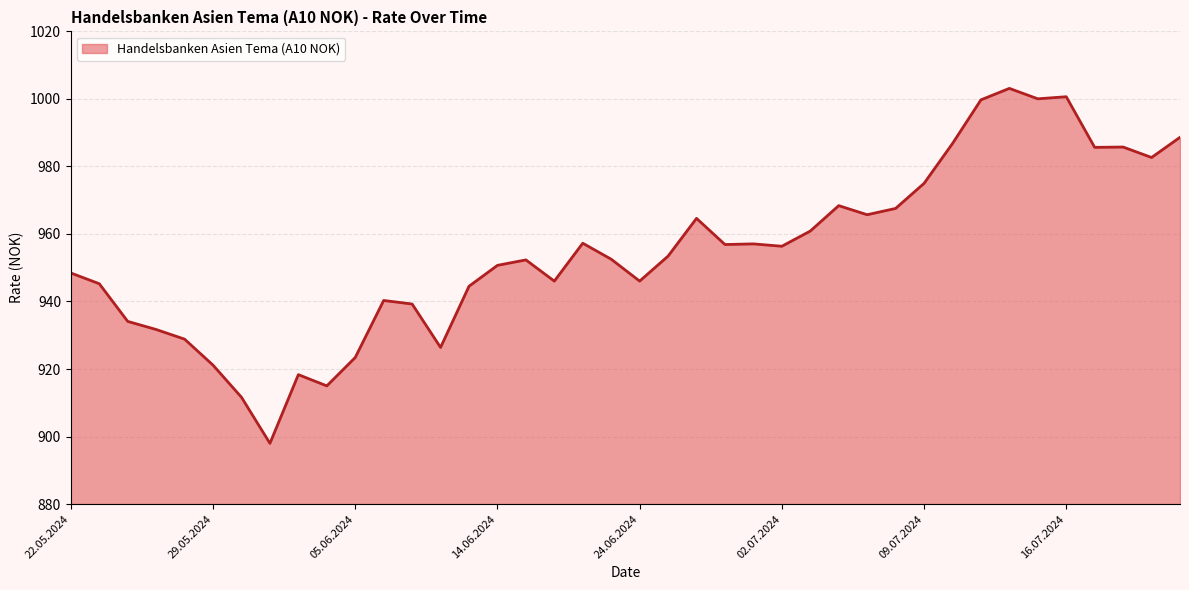

What is the difference between the maximum and minimum values?

105.1